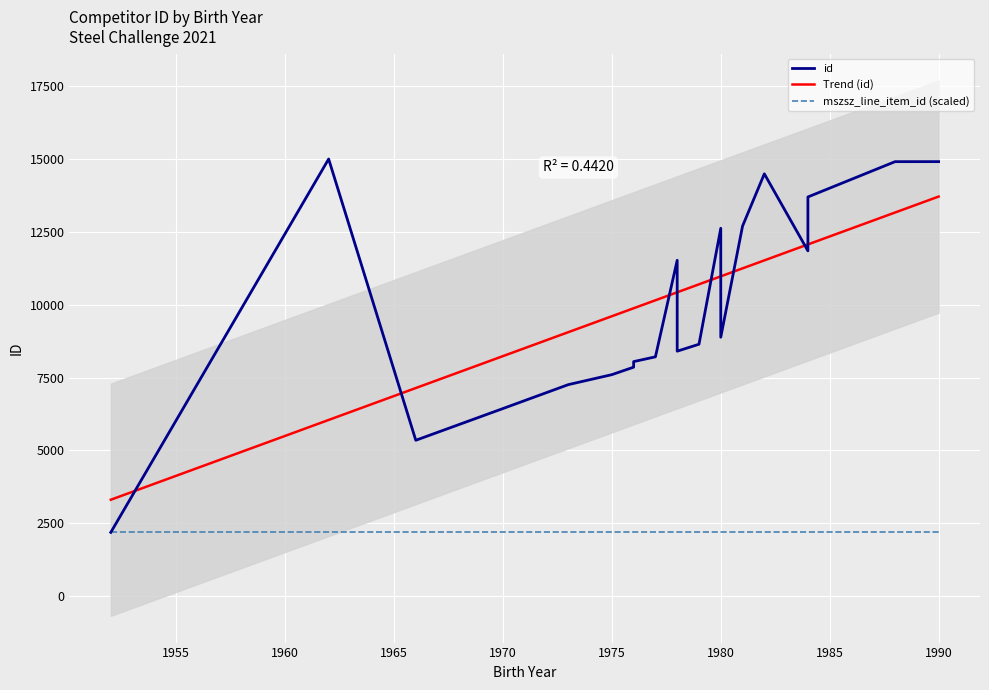

True or false: id and mszsz_line_item_id (scaled) cross at least once.

False